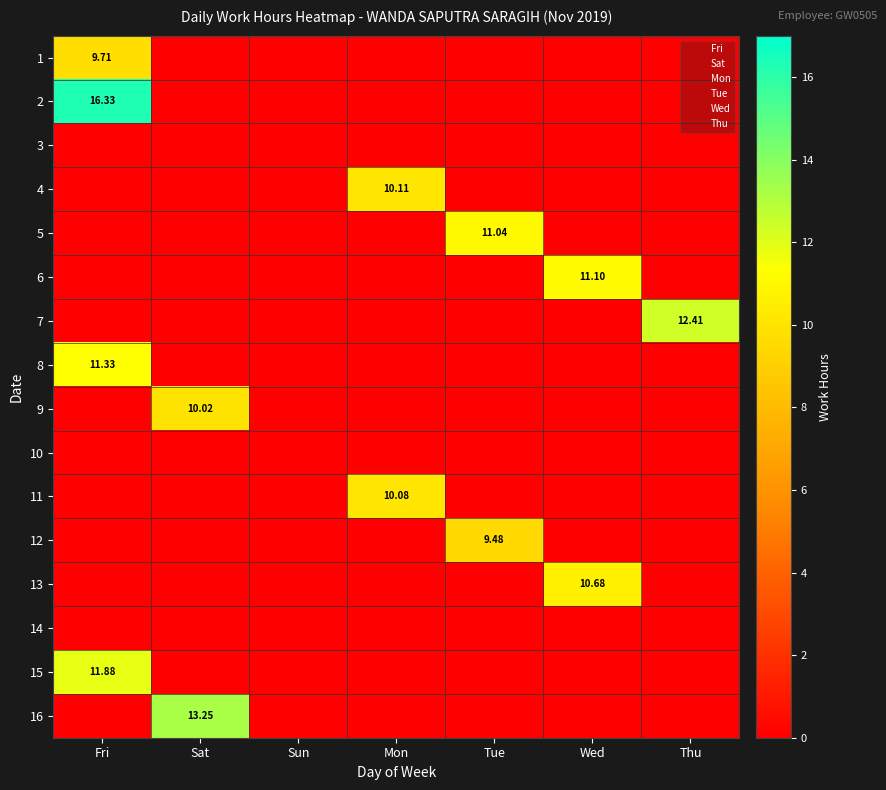

Is the value of 2 at Mon greater than the value of 8 at Tue?

No